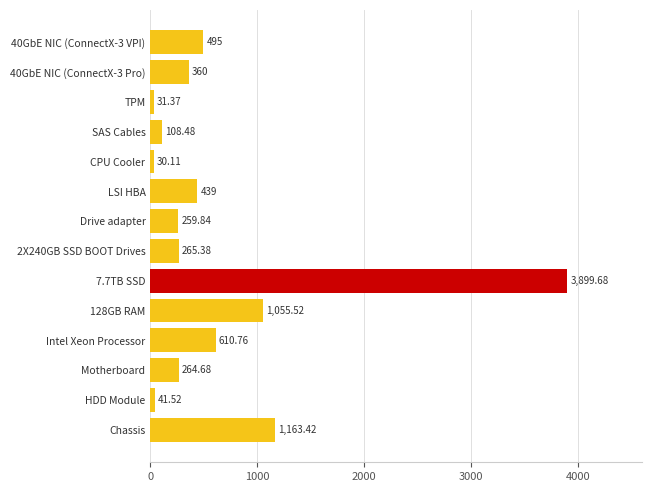

What is the difference between the maximum and minimum values?

3869.6